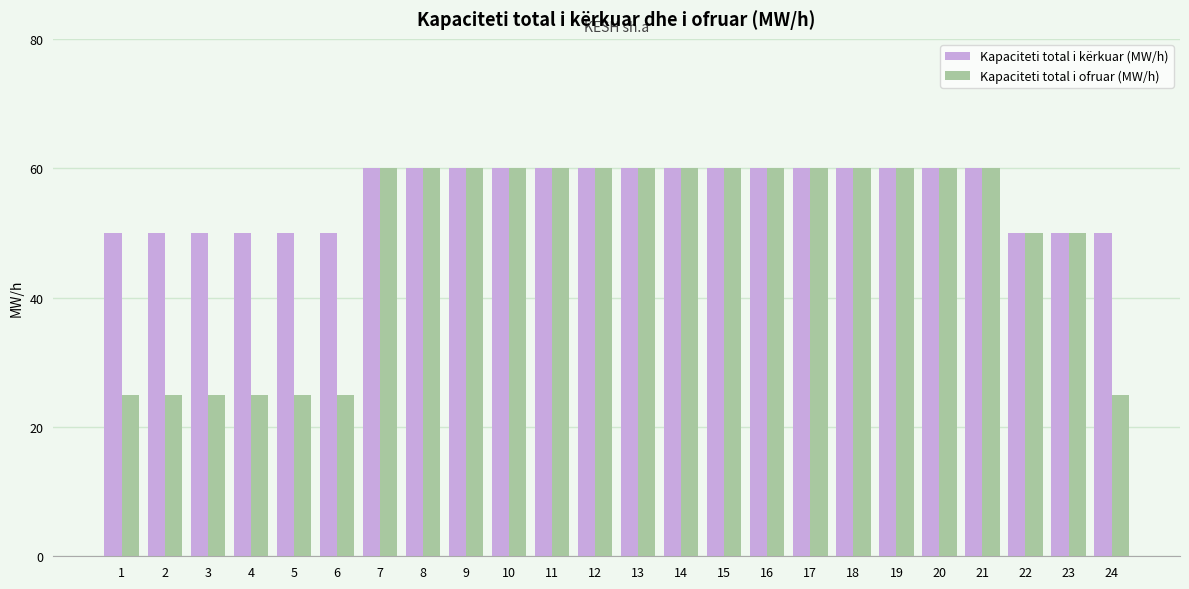

The value of Kapaciteti total i ofruar (MW/h) at 7 is 60. True or false?

True